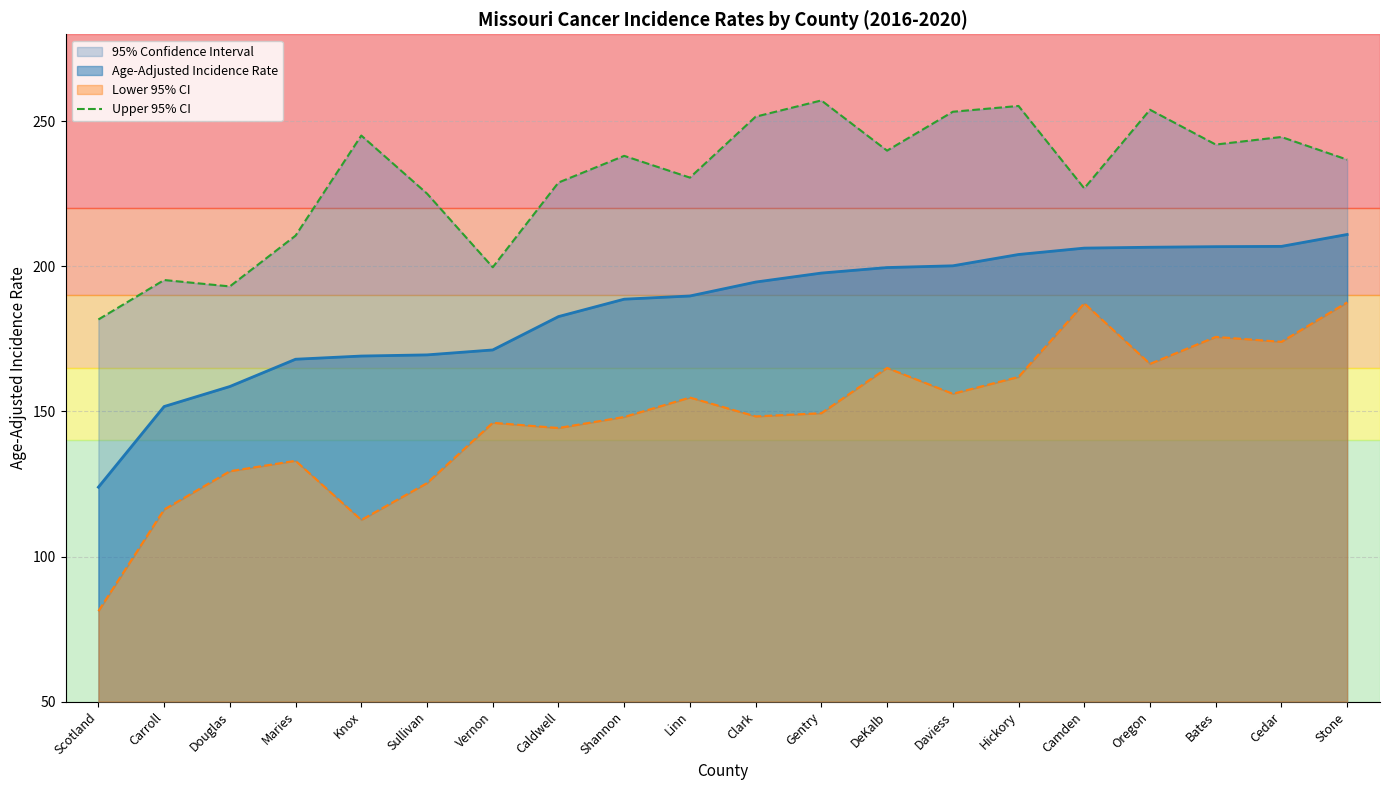

Which has a higher value, Shannon or Caldwell?

Shannon